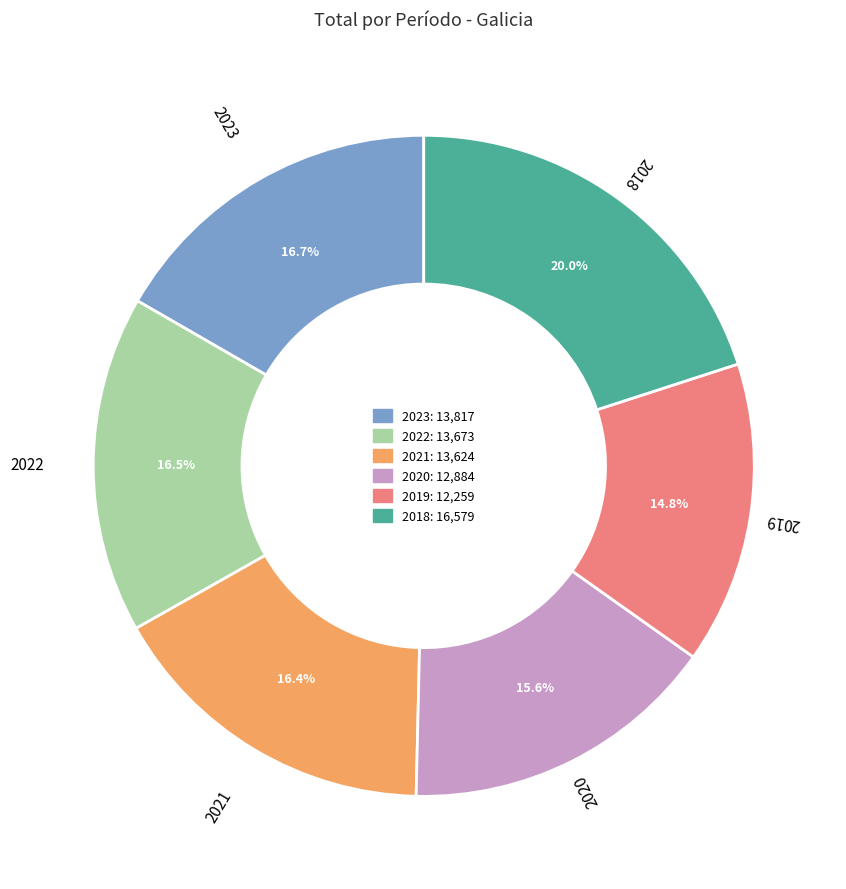

Approximately how many times larger is the value at 2018 compared to 2023?

1.2